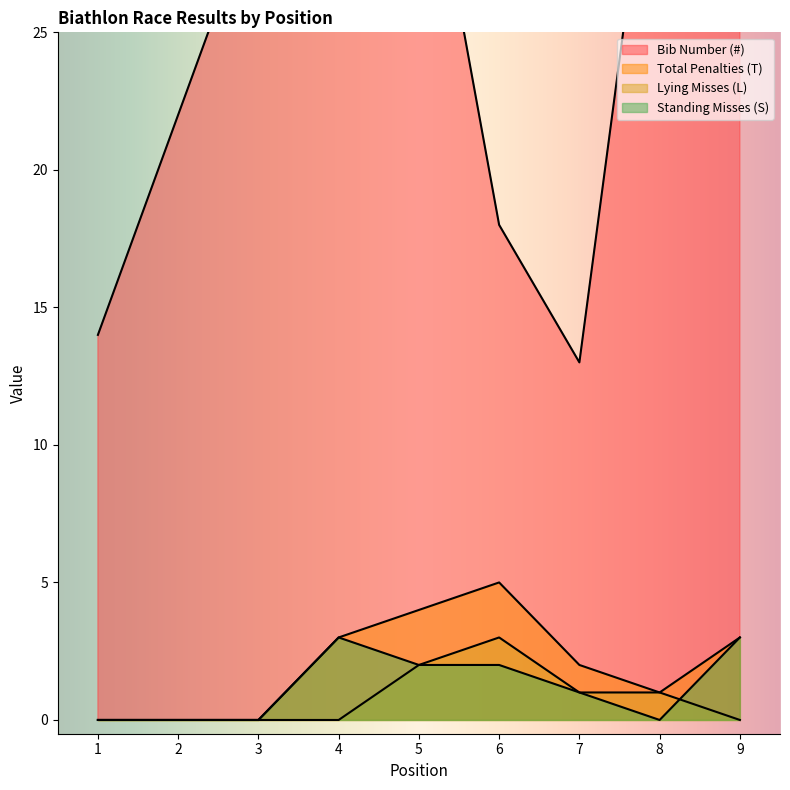

What is the difference between the highest and lowest values at 2?

22